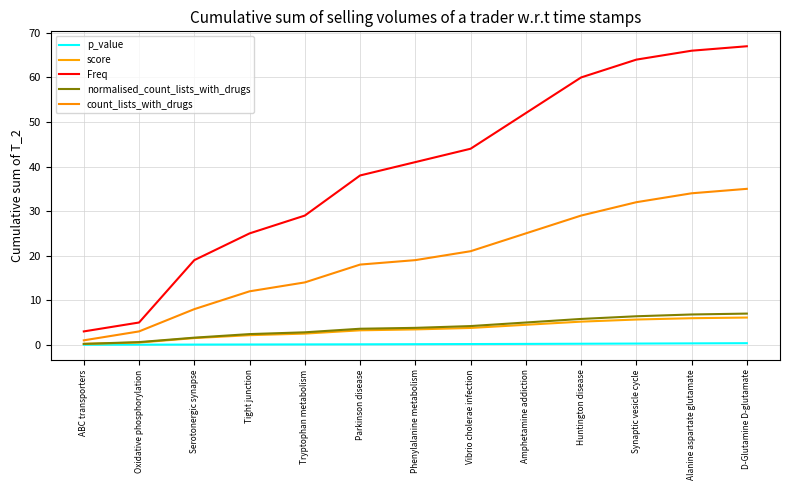

Which series has the largest range (max minus min)?

Freq